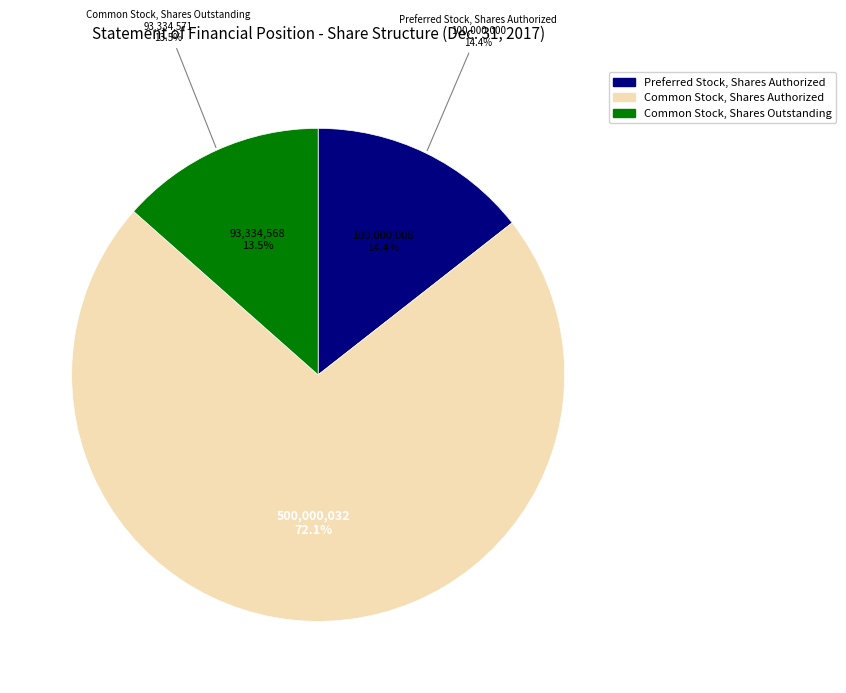

To the nearest percent, what percentage of the pie is Preferred Stock, Shares Authorized?

14%